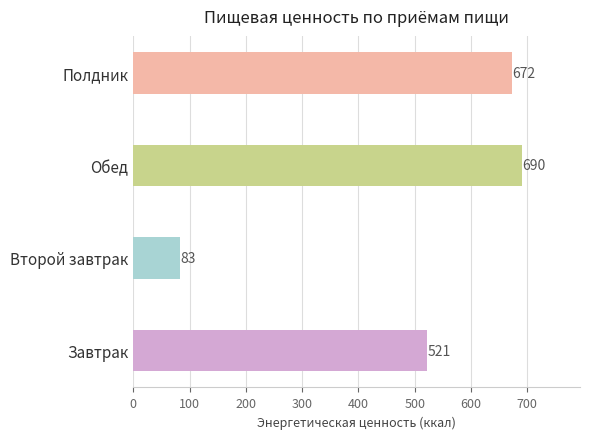

What is the change in value from Завтрак to Второй завтрак?

-438